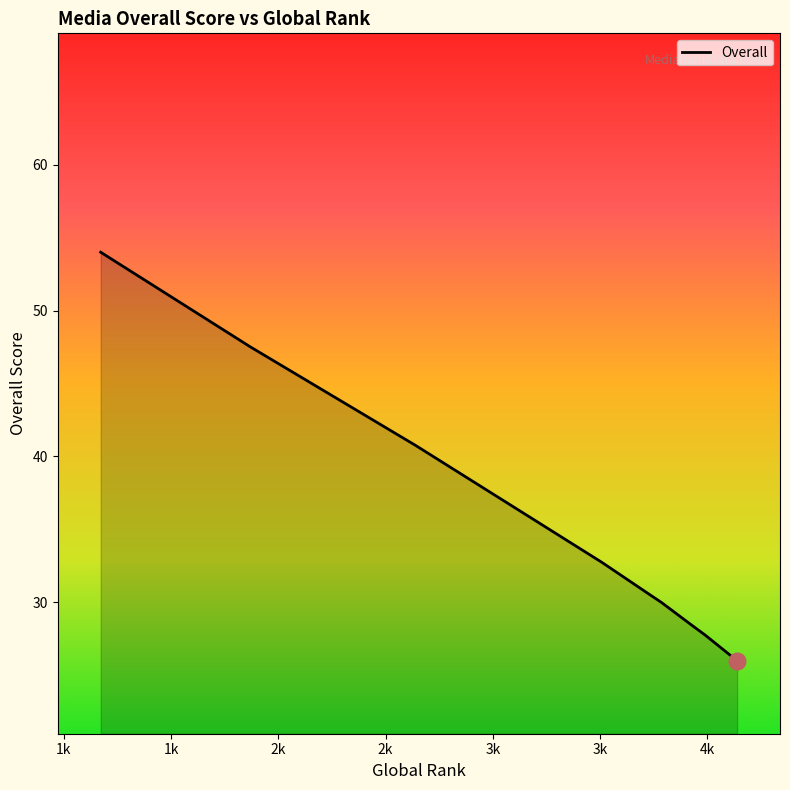

What is the maximum value shown in the chart?

54.0